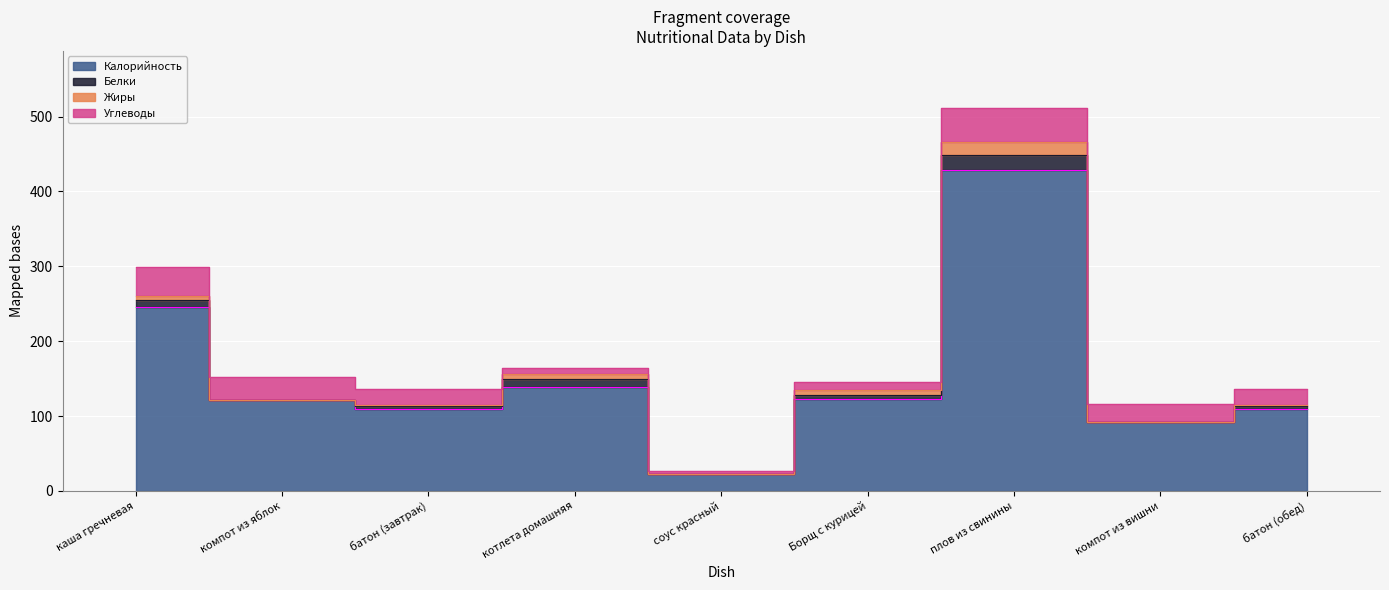

How many categories are shown in the chart?

9